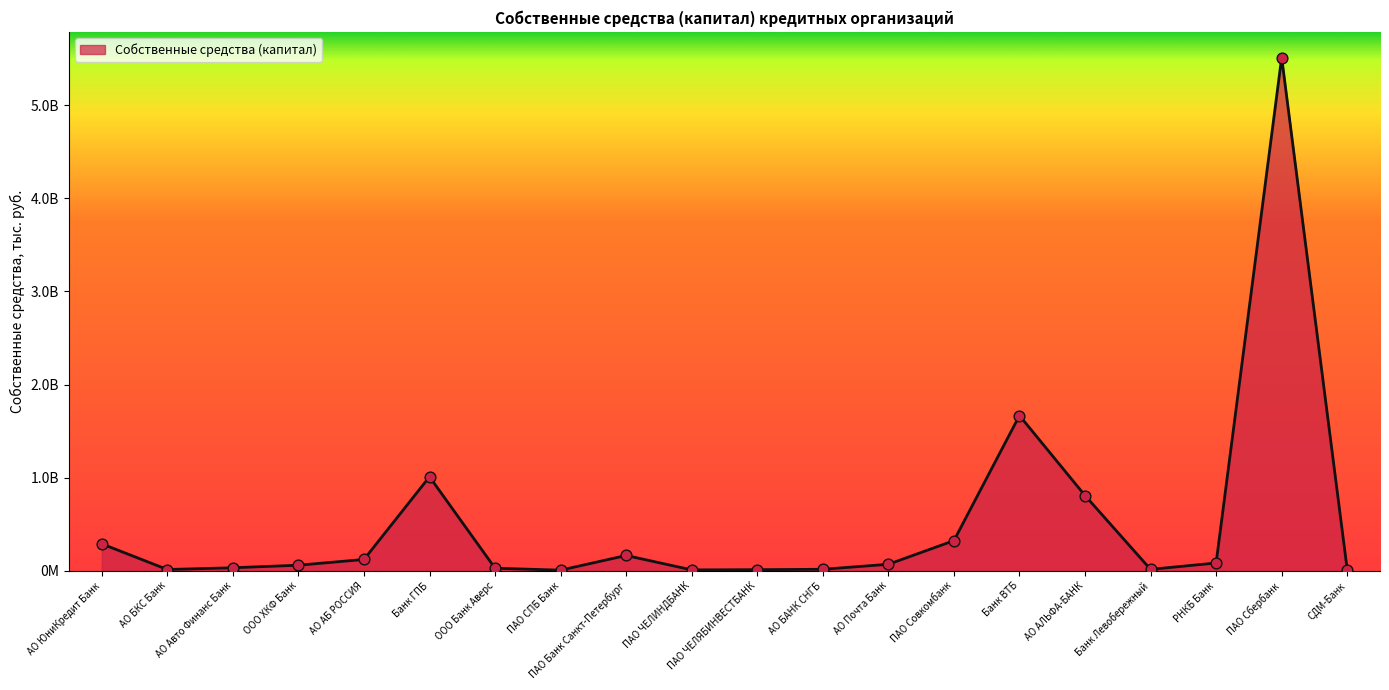

What is the change in value from АО ЮниКредит Банк to Банк ВТБ?

+1376983484